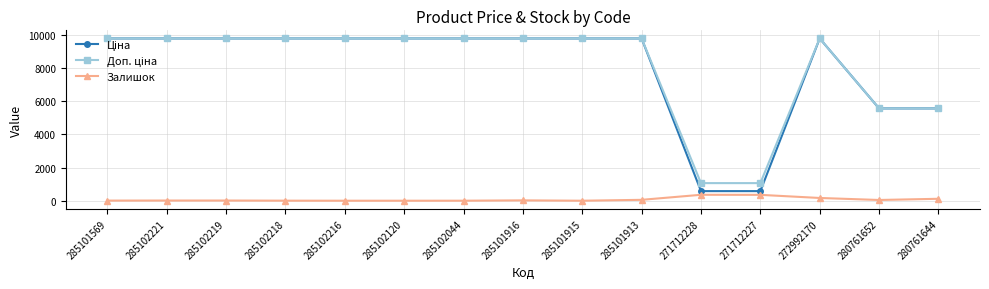

What is the label of the 12th point from the right?

285102218